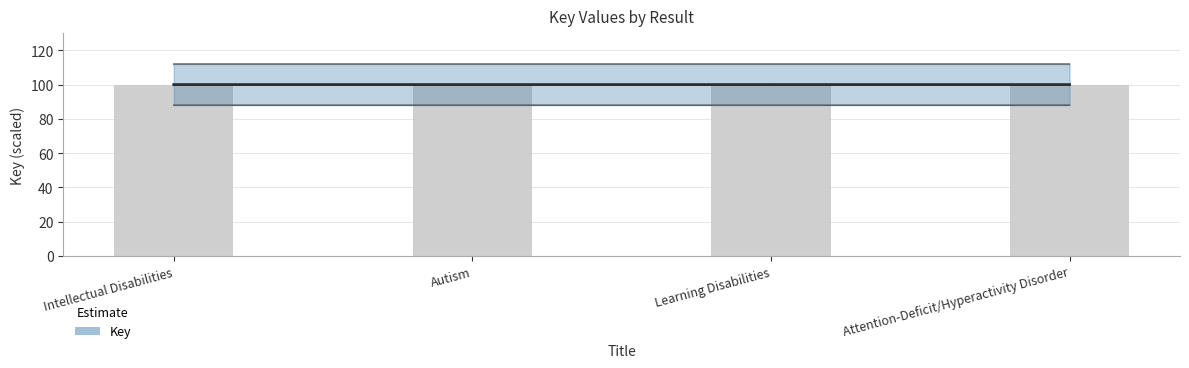

Read the value at Intellectual Disabilities.

100.0